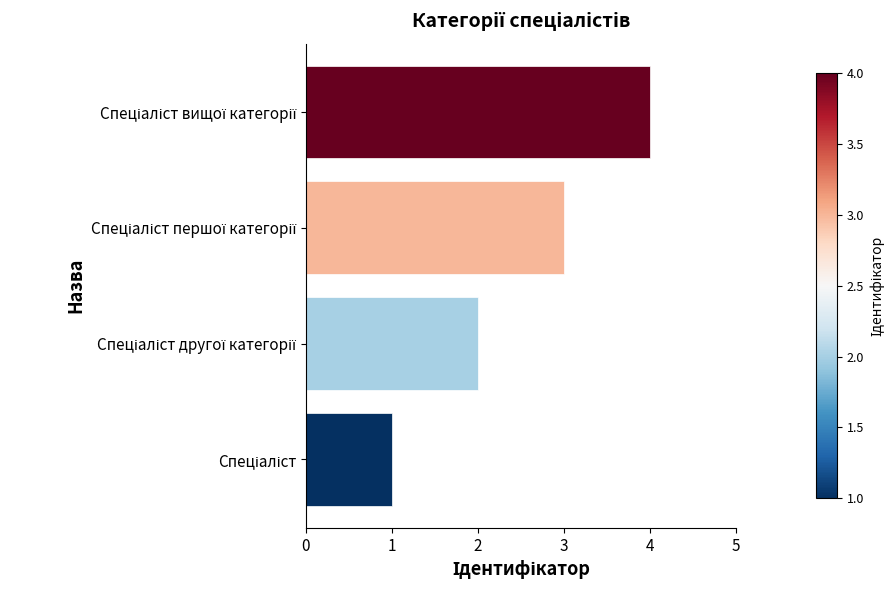

What is the maximum value shown in the chart?

4